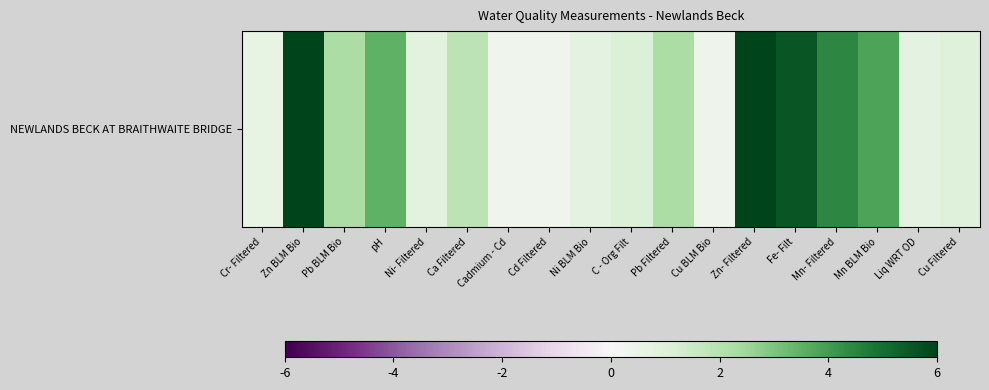

Reading right to left, extract all data points from this chart.

Cu Filtered=0.9	Liq WRT OD=0.7	Mn BLM Bio=3.8	Mn- Filtered=4.4	Fe- Filt=5.5	Zn- Filtered=6.0	Cu BLM Bio=0.3	Pb Filtered=2.3	C - Org Filt=1.1	Ni BLM Bio=0.7	Cd Filtered=0.3	Cadmium - Cd=0.3	Ca Filtered=1.9	Ni- Filtered=0.8	pH=3.5	Pb BLM Bio=2.3	Zn BLM Bio=6.0	Cr- Filtered=0.7